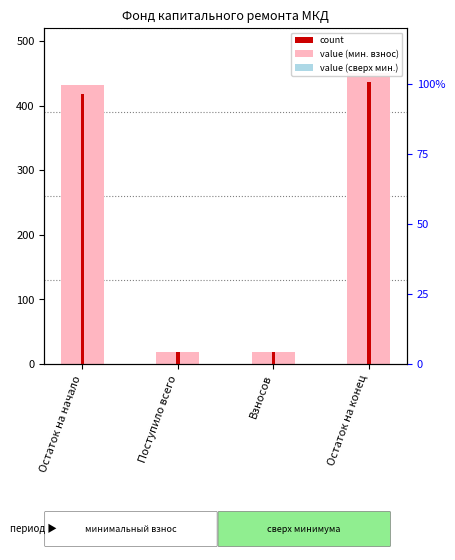

Where is за счет минимального взноса nearest to the value 234?

Остаток на начало